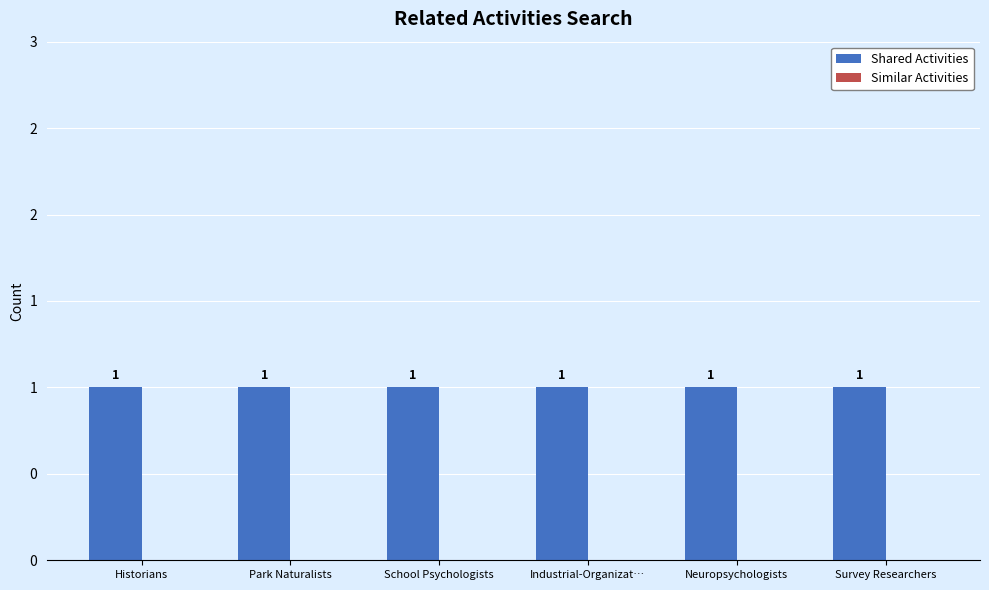

What is the sum of the Shared Activities values at Industrial-Organizat… and Historians?

2